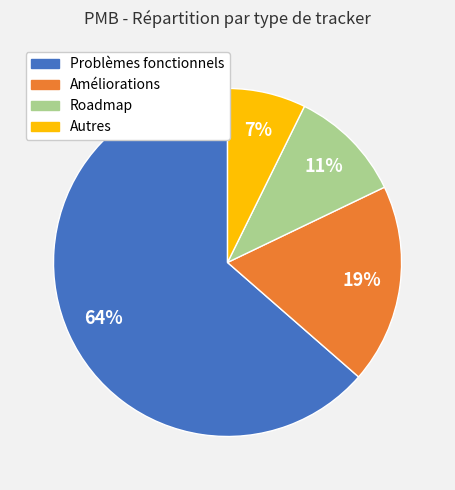

True or false: Améliorations accounts for 24% of the total.

False